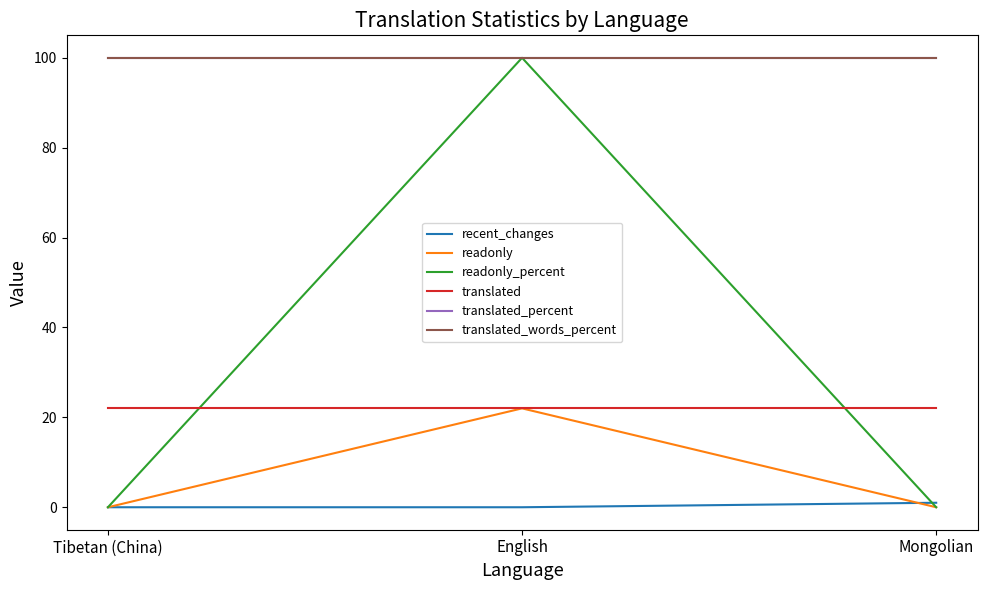

What is the difference between the recent_changes values at Tibetan (China) and Mongolian?

1